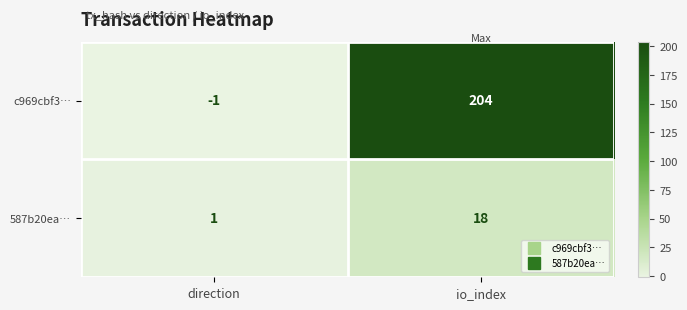

At io_index, list the series in order from largest to smallest.

c969cbf3…, 587b20ea…